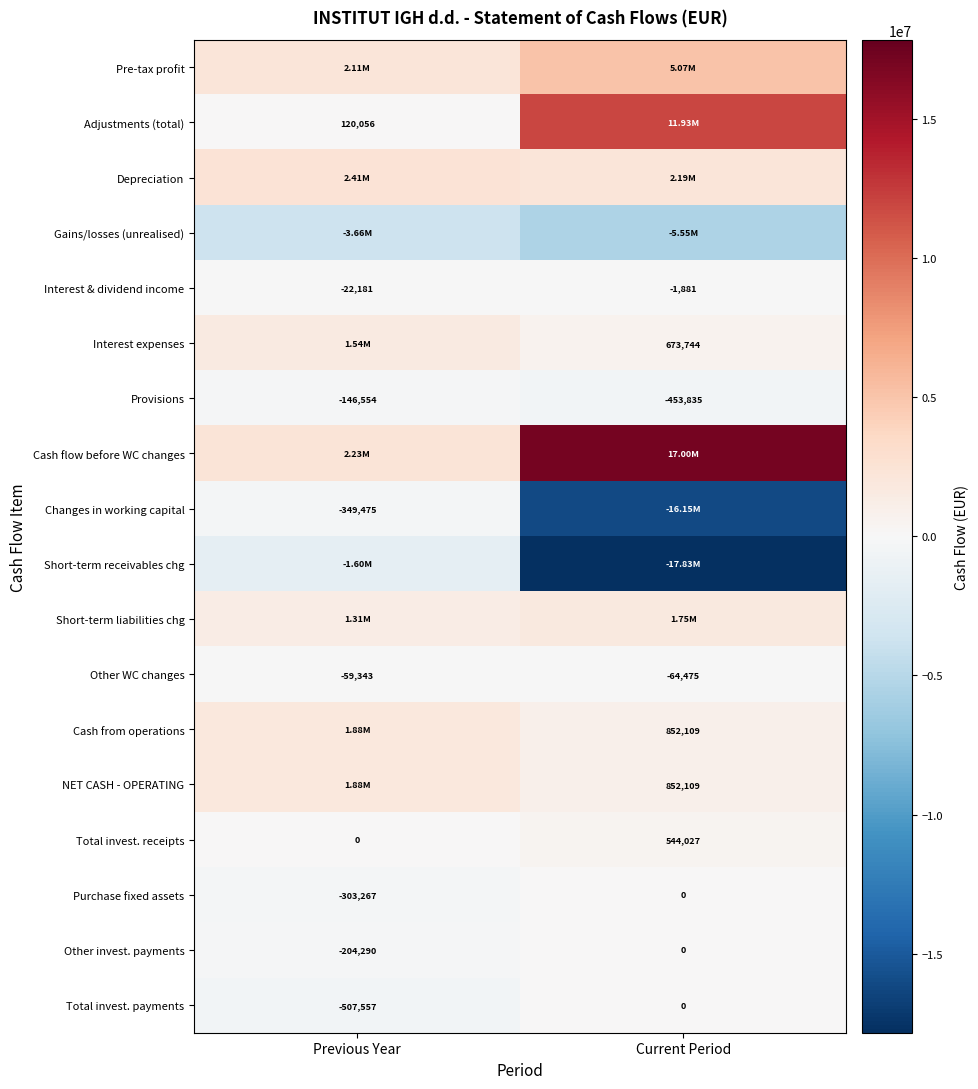

What is the difference between the Interest & dividend income values at Previous Year and Current Period?

20300